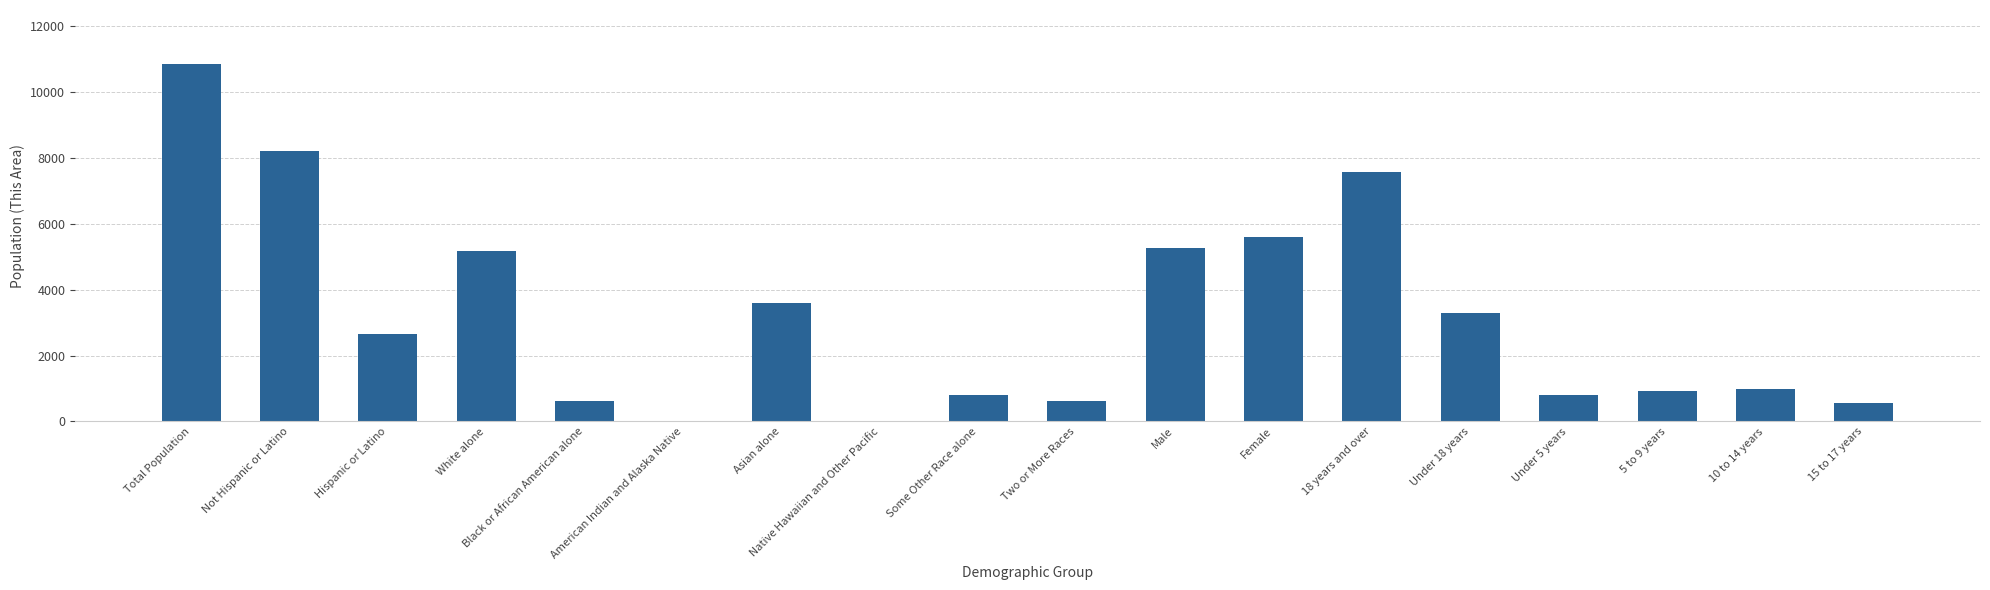

What is the sum of all values?

57569